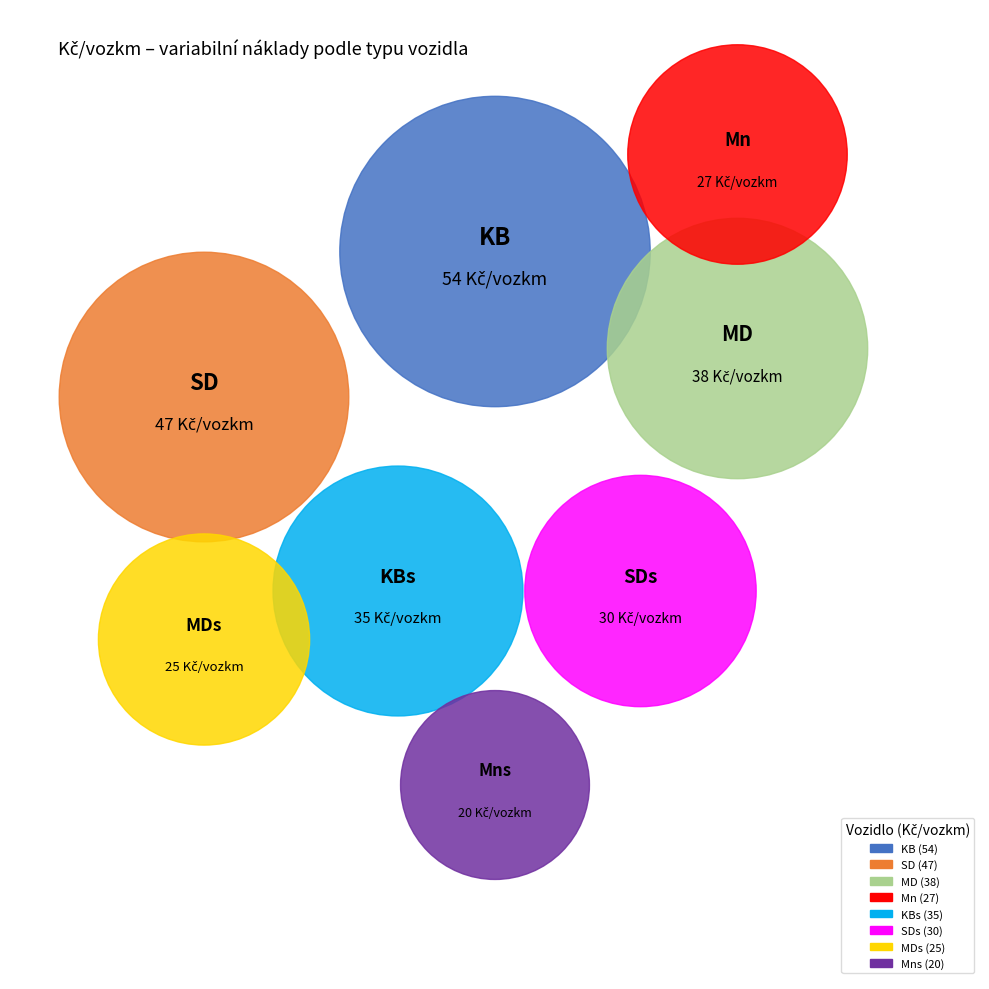

Is KB the majority of the pie?

No